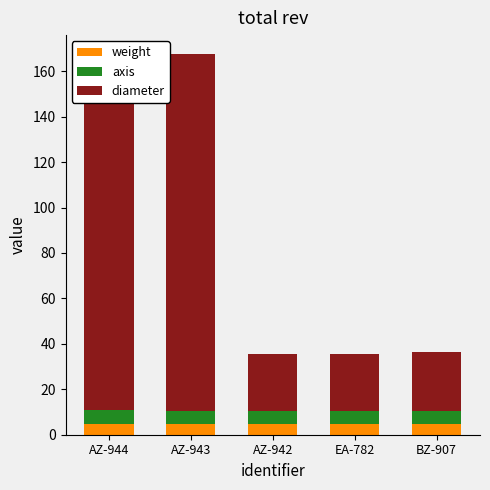

What is the highest value of the weight series?

4.8